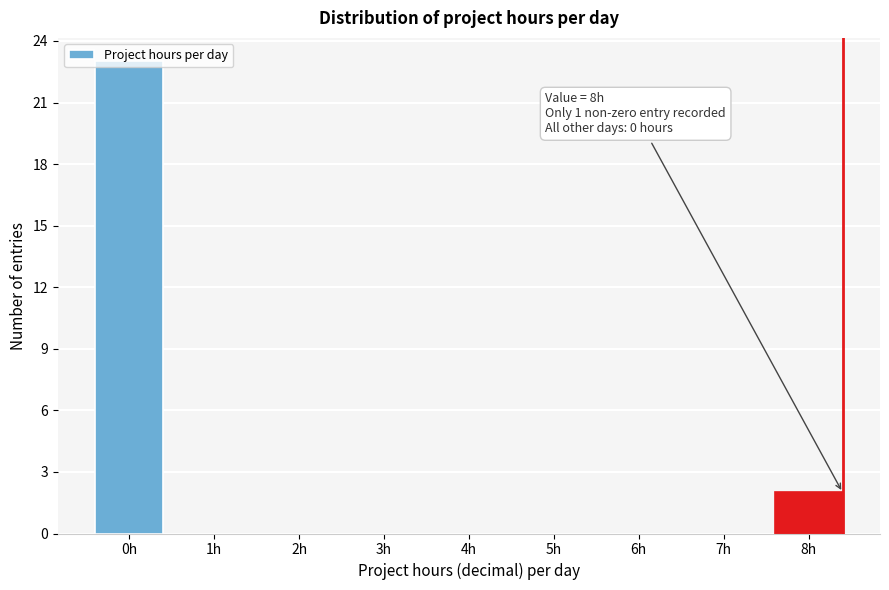

The chart shows a value of -10 at 7h. True or false?

False